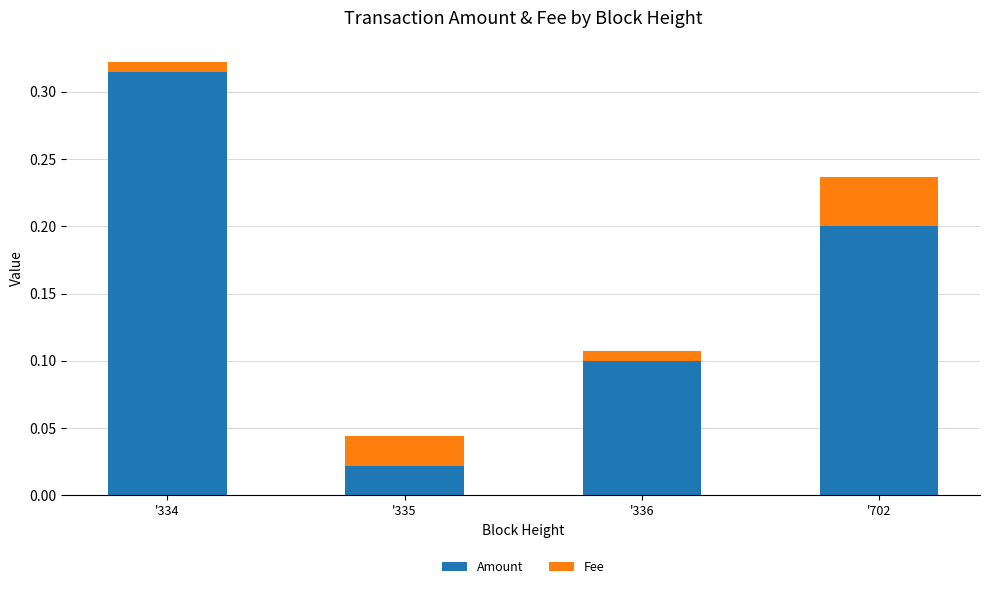

How many data points does each series have?

4